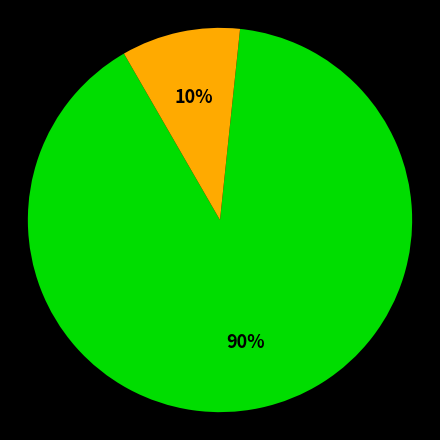

To the nearest percent, what is the average slice percentage?

50%